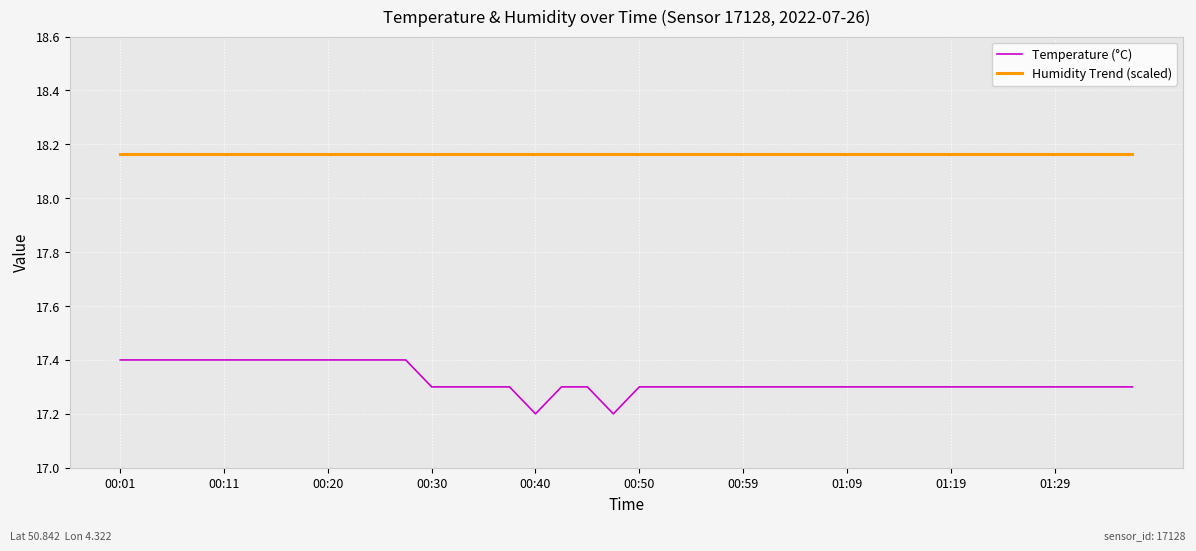

What is the minimum value for Temperature (°C)?

17.2